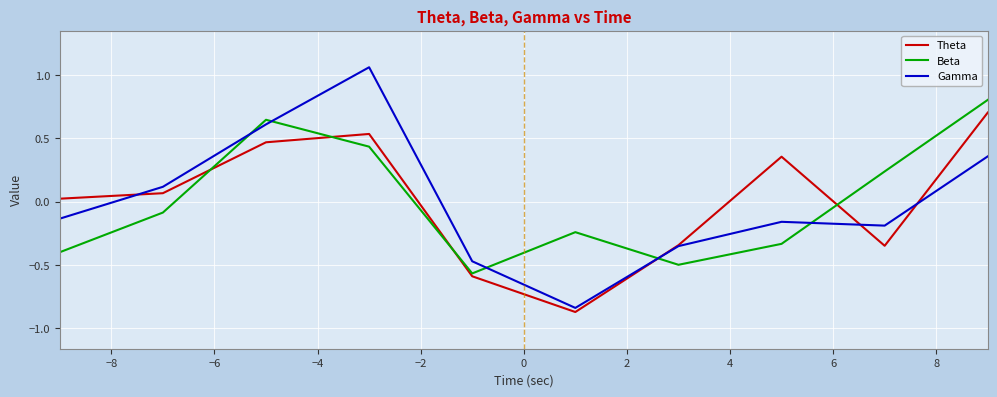

True or false: Gamma and Beta cross at least once.

True